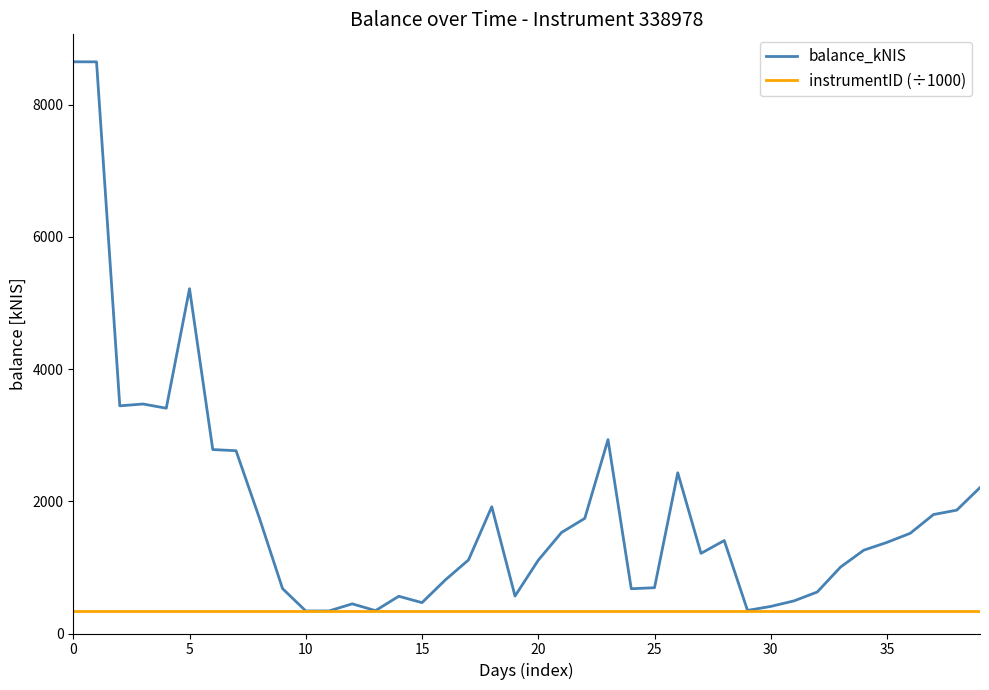

Which series has the largest range (max minus min)?

balance_kNIS